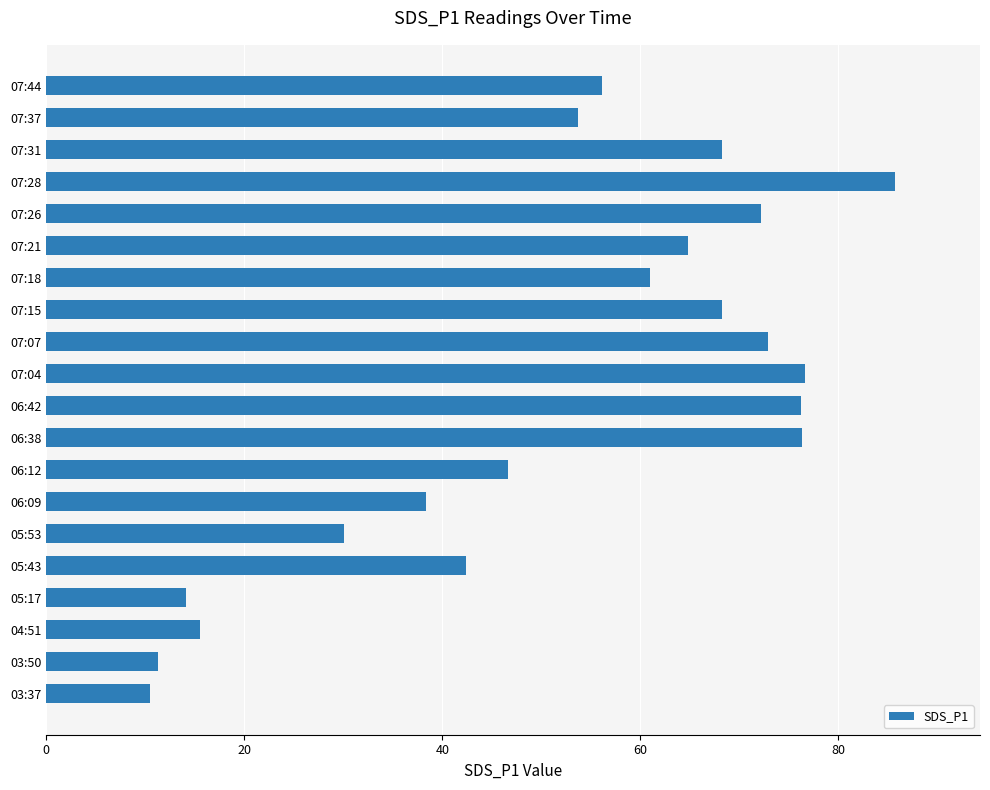

The value at 06:42 is 132.9. True or false?

False